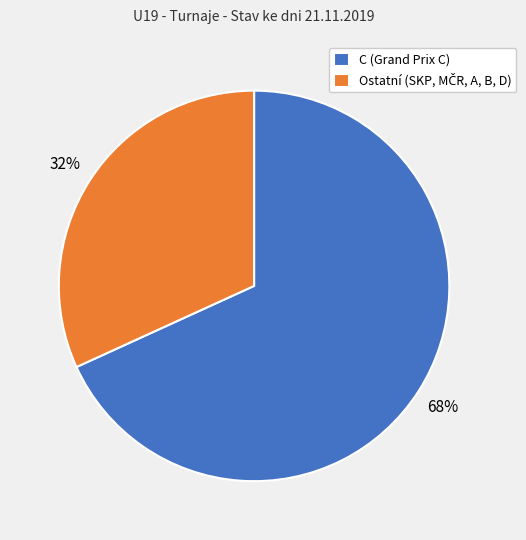

What is the largest slice in the pie chart?

C (Grand Prix C)